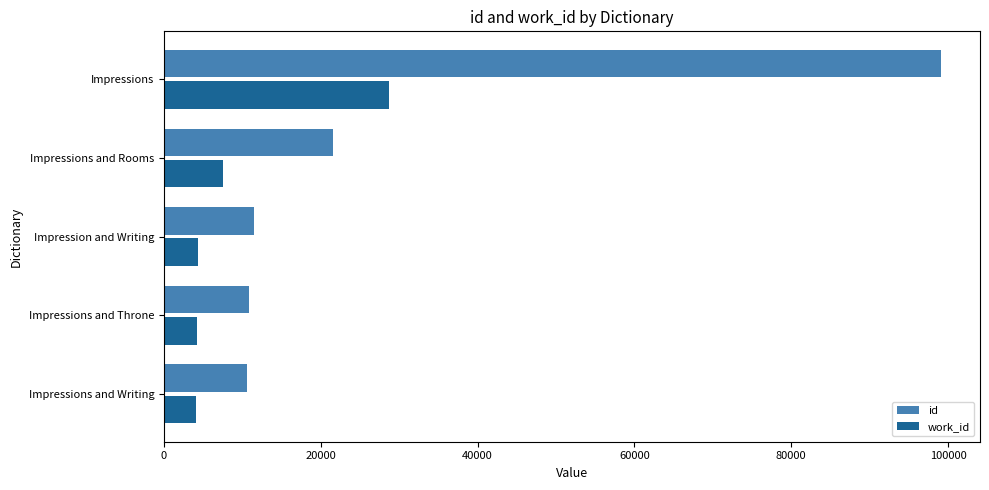

Rank the series by their average value, from highest to lowest.

id, work_id